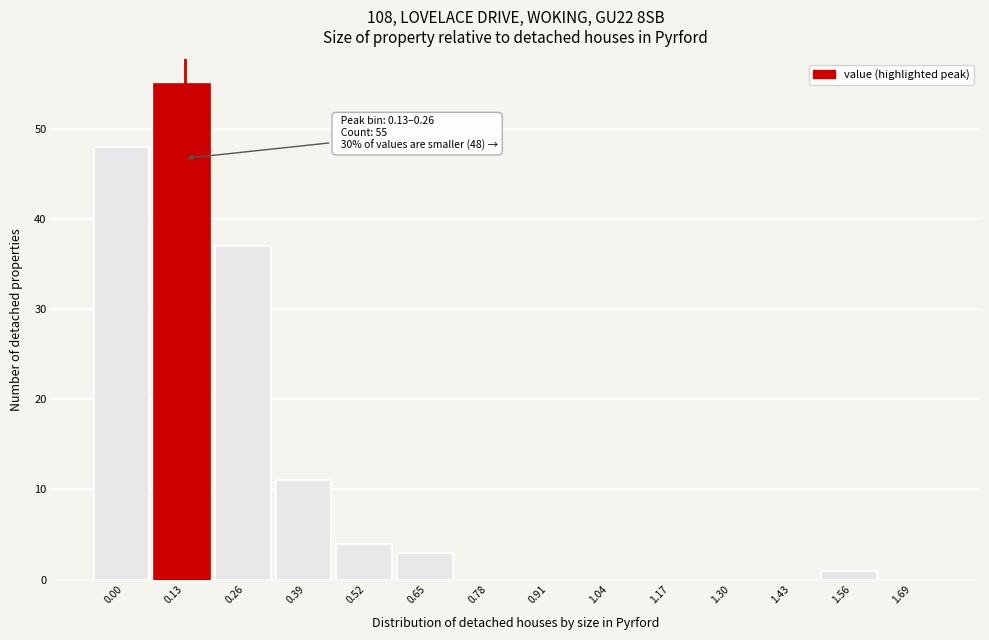

Reading left to right, extract all data points from this chart.

0.00=48	0.13=55	0.26=37	0.39=11	0.52=4	0.65=3	0.78=0	0.91=0	1.04=0	1.17=0	1.30=0	1.43=0	1.56=1	1.69=0